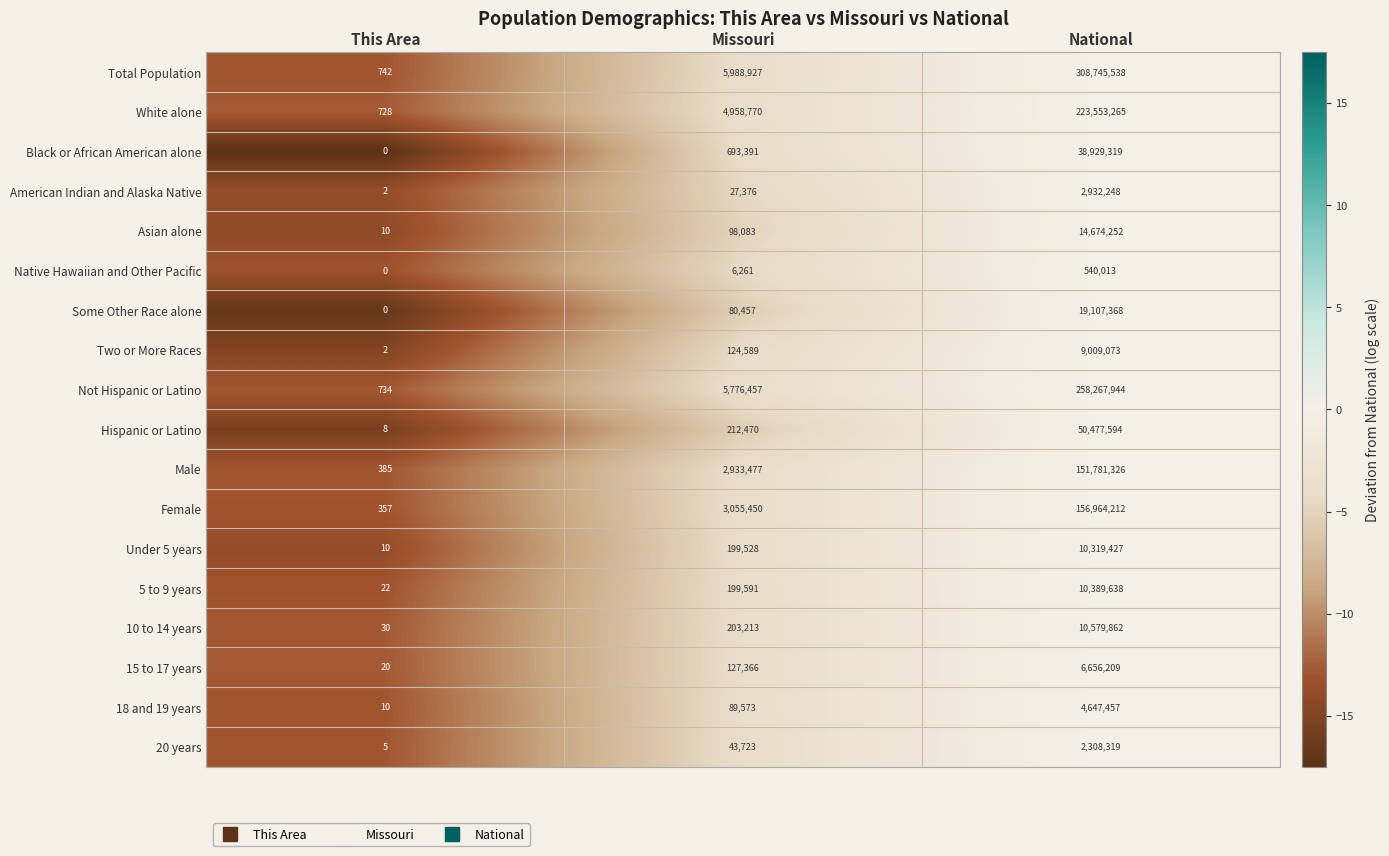

Which series changed the most between This Area and Missouri?

Total Population